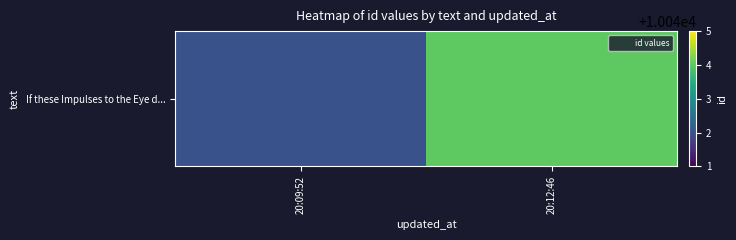

What is the minimum value shown in the chart?

10042